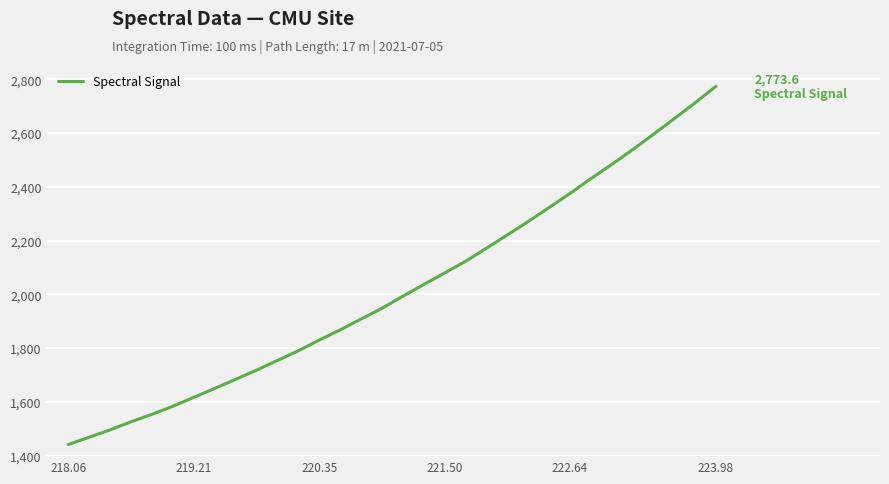

What is the greatest value displayed?

2773.6